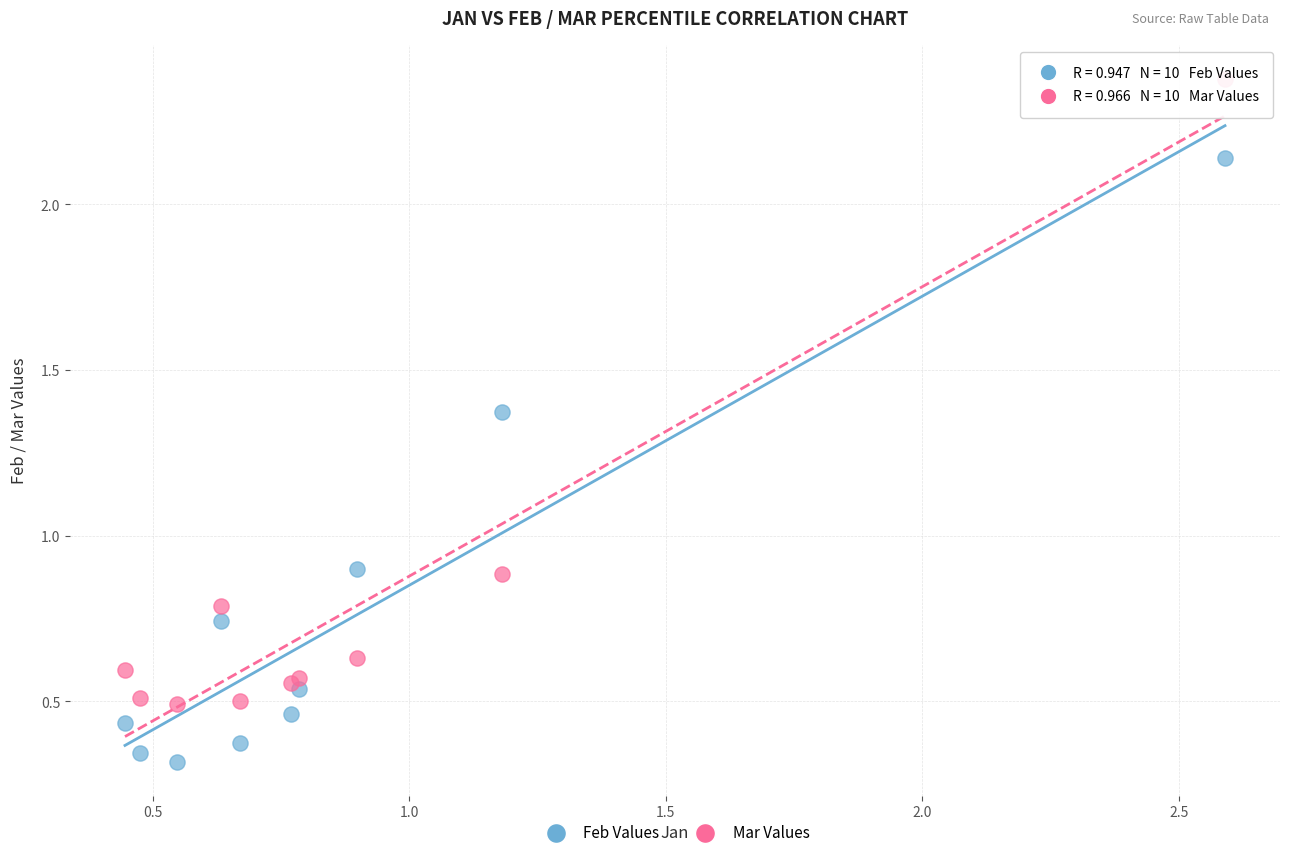

Which series has the largest Y range (max minus min)?

Mar Values